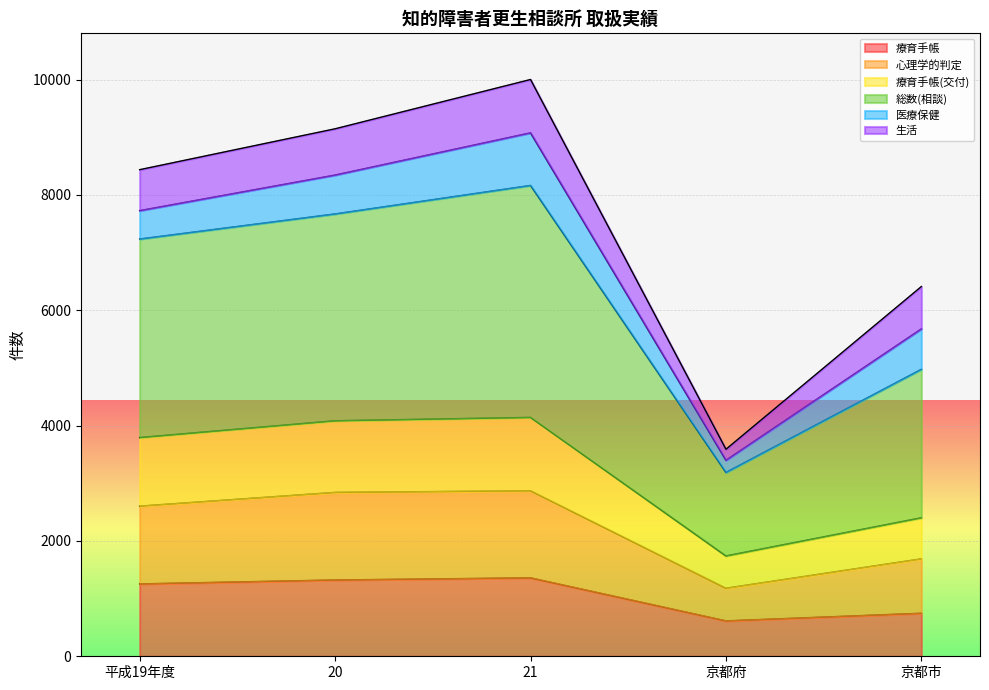

Is it true that 療育手帳 equals 1006 at 京都府?

False